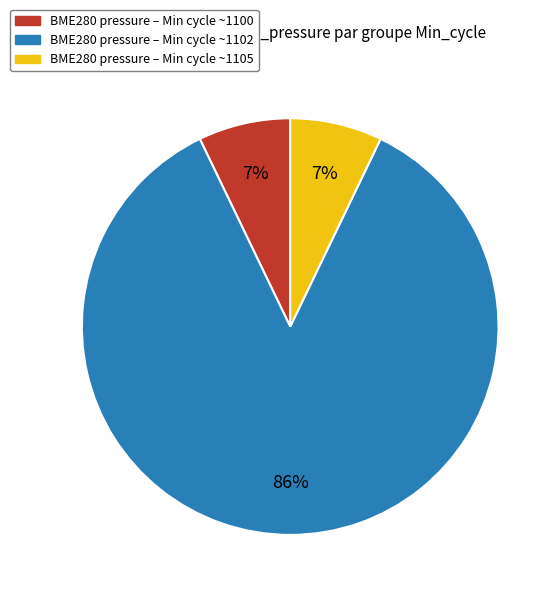

To the nearest percent, what is the average slice percentage?

33%